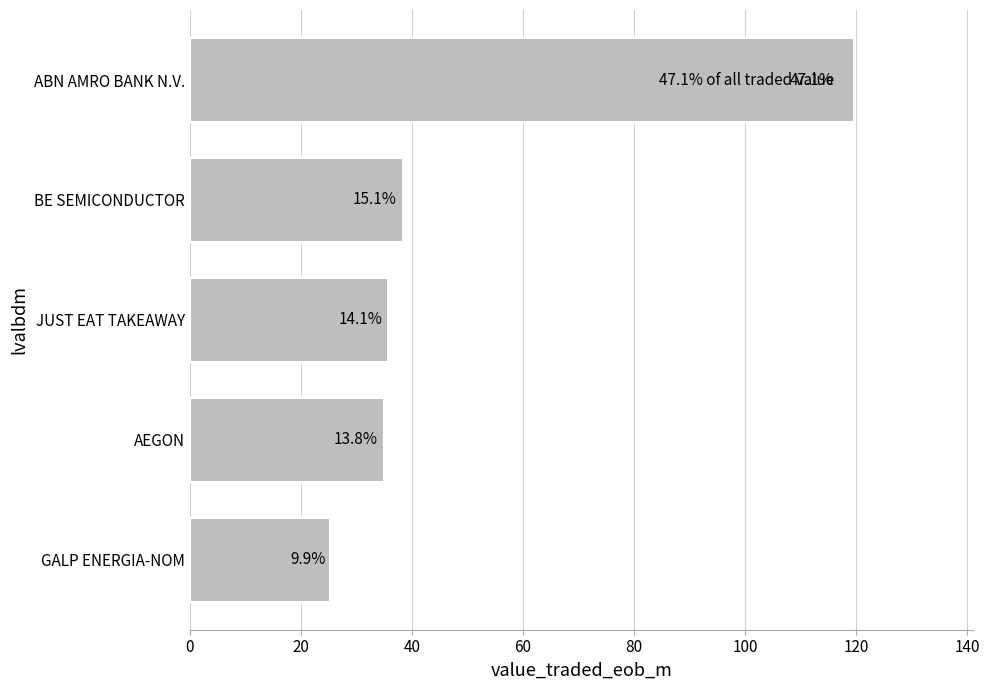

What is the difference between the maximum and second lowest values?

84.6